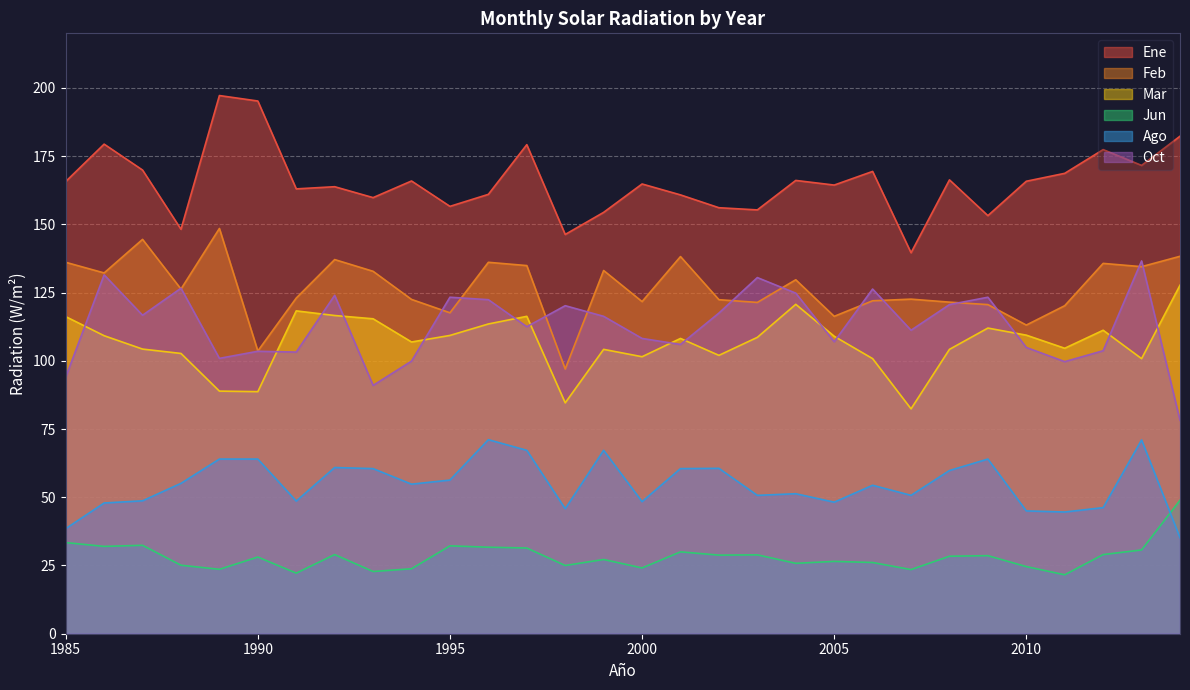

Which has a higher value, 1999 or 1986?

1986